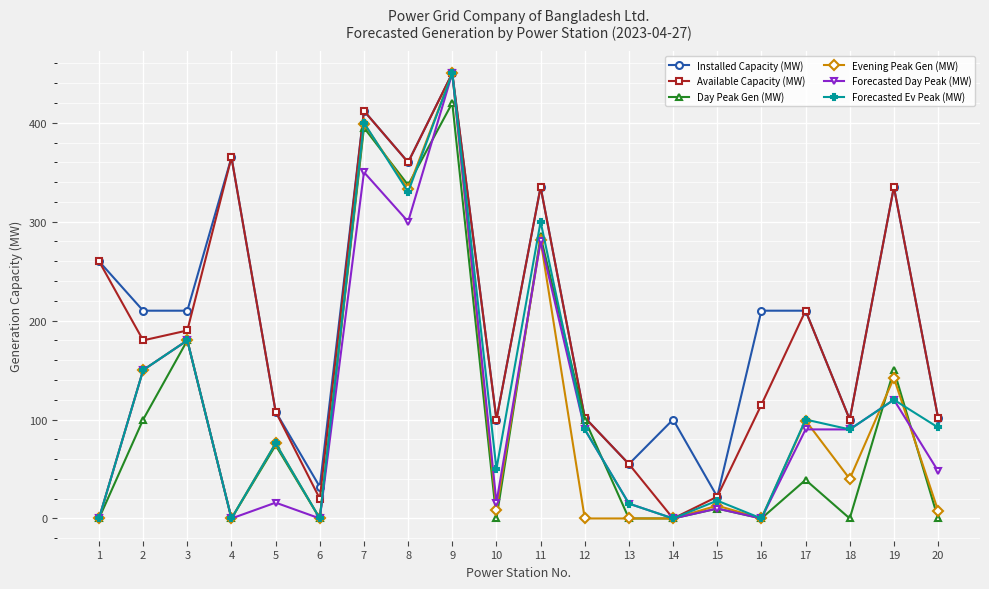

Which category has the highest value in the Installed Capacity (MW) series?

9